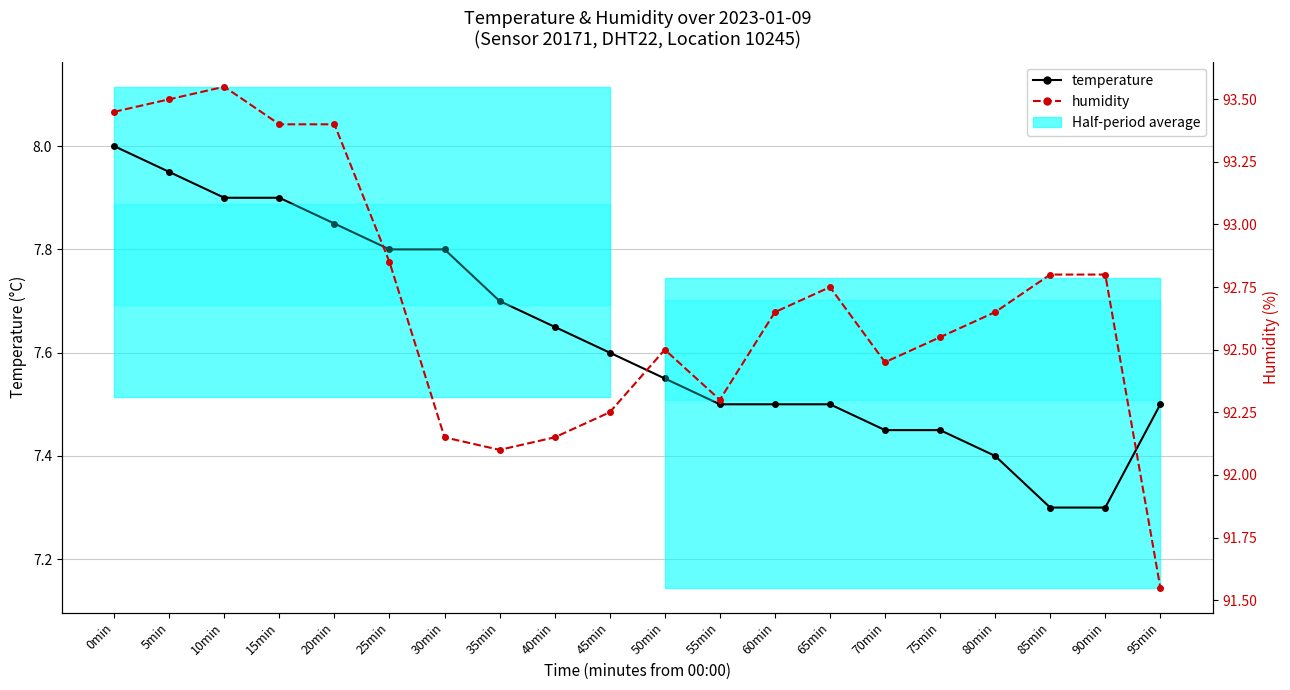

What is the label of the 18th point from the right?

10min